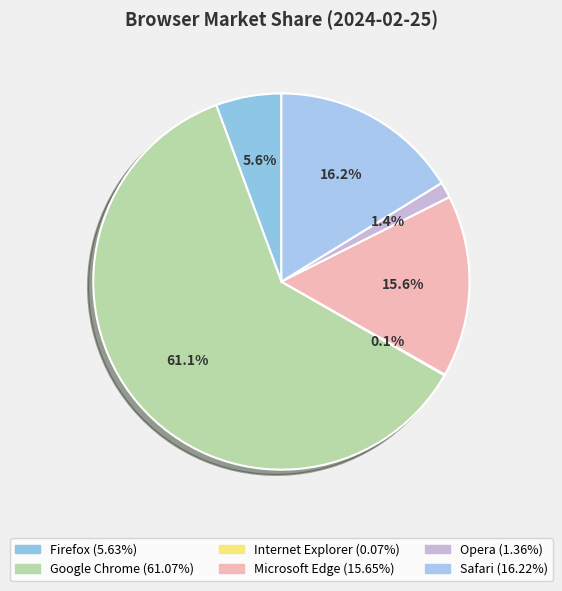

What is the ratio of the value at Microsoft Edge to the value at Firefox?

2.8